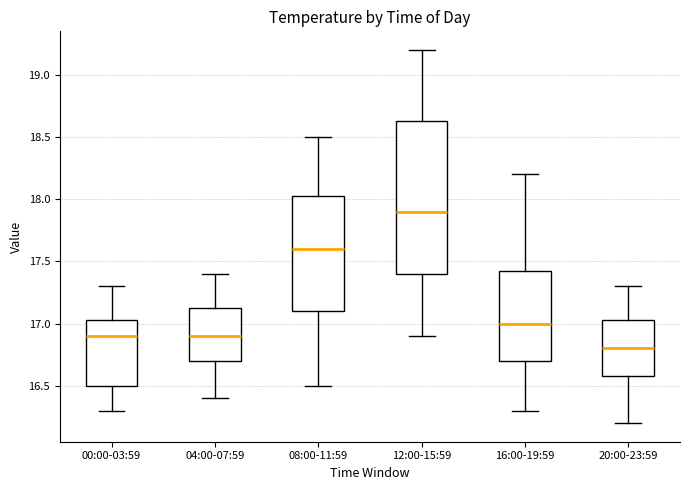

Reading left to right, read every box against the y-axis: the position of its median line, the range the box covers, and the ends of its whiskers. The values are not printed on the chart, so give them approximately, as read against the axis.

00:00-03:59: median 16.90, box 16.50 to 17.05, whiskers 16.30 to 17.30
04:00-07:59: median 16.90, box 16.70 to 17.15, whiskers 16.40 to 17.40
08:00-11:59: median 17.60, box 17.10 to 18.05, whiskers 16.50 to 18.50
12:00-15:59: median 17.90, box 17.40 to 18.65, whiskers 16.90 to 19.20
16:00-19:59: median 17.00, box 16.70 to 17.45, whiskers 16.30 to 18.20
20:00-23:59: median 16.80, box 16.60 to 17.05, whiskers 16.20 to 17.30